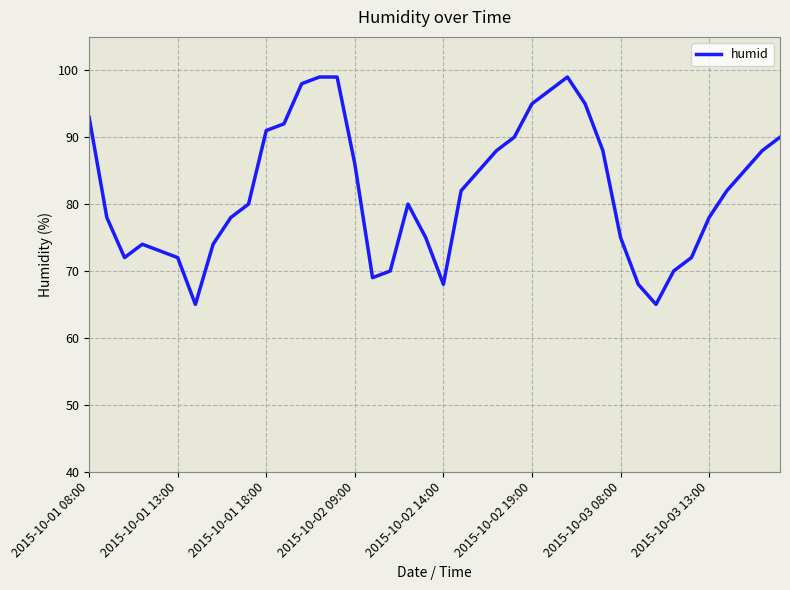

How many interior local valleys (lower than both neighbors) does the data have?

5